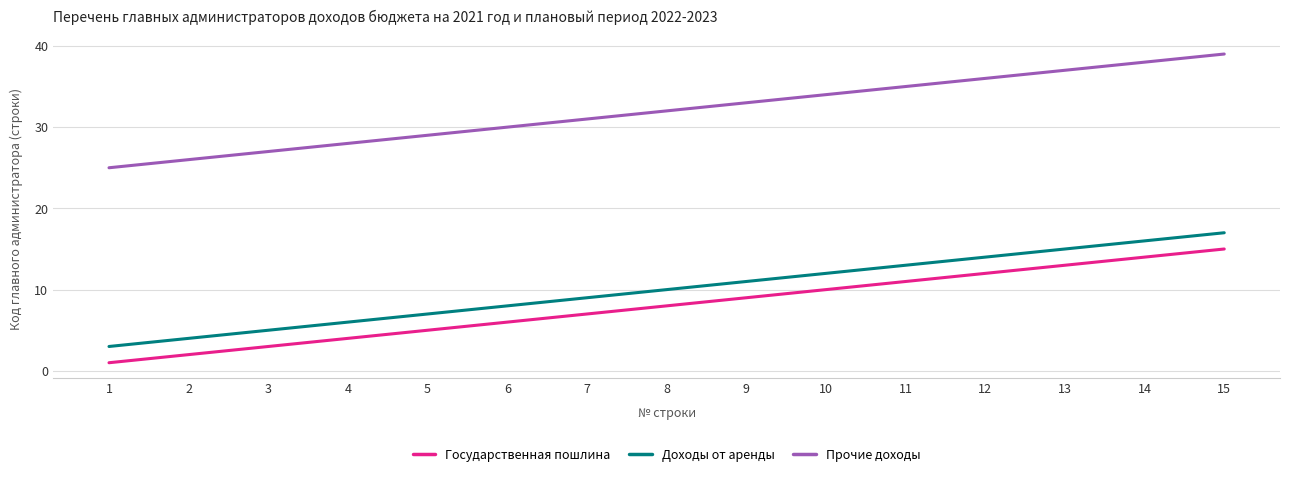

Rank the series by their maximum value, from highest to lowest.

Прочие доходы, Доходы от аренды, Государственная пошлина